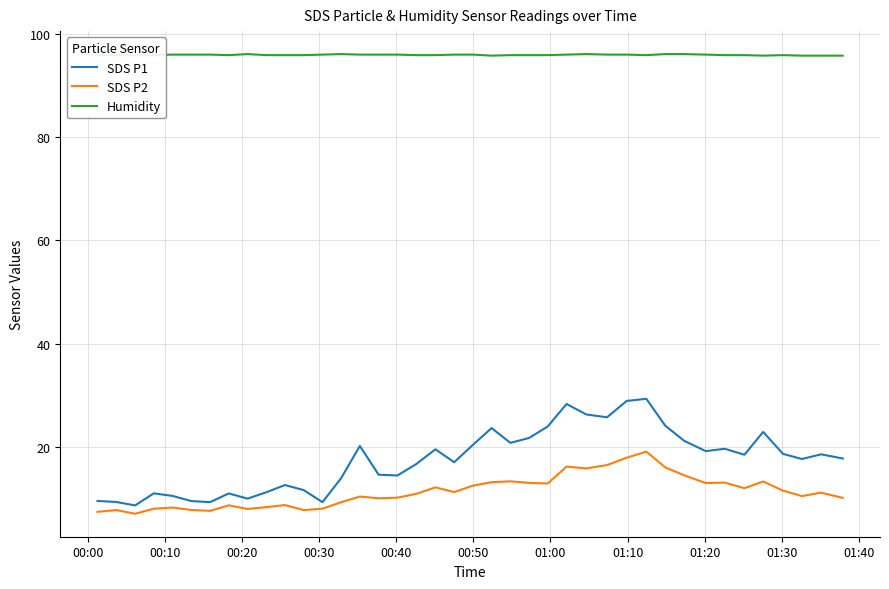

List the series in order of their peak value, highest first.

Humidity, SDS P1, SDS P2